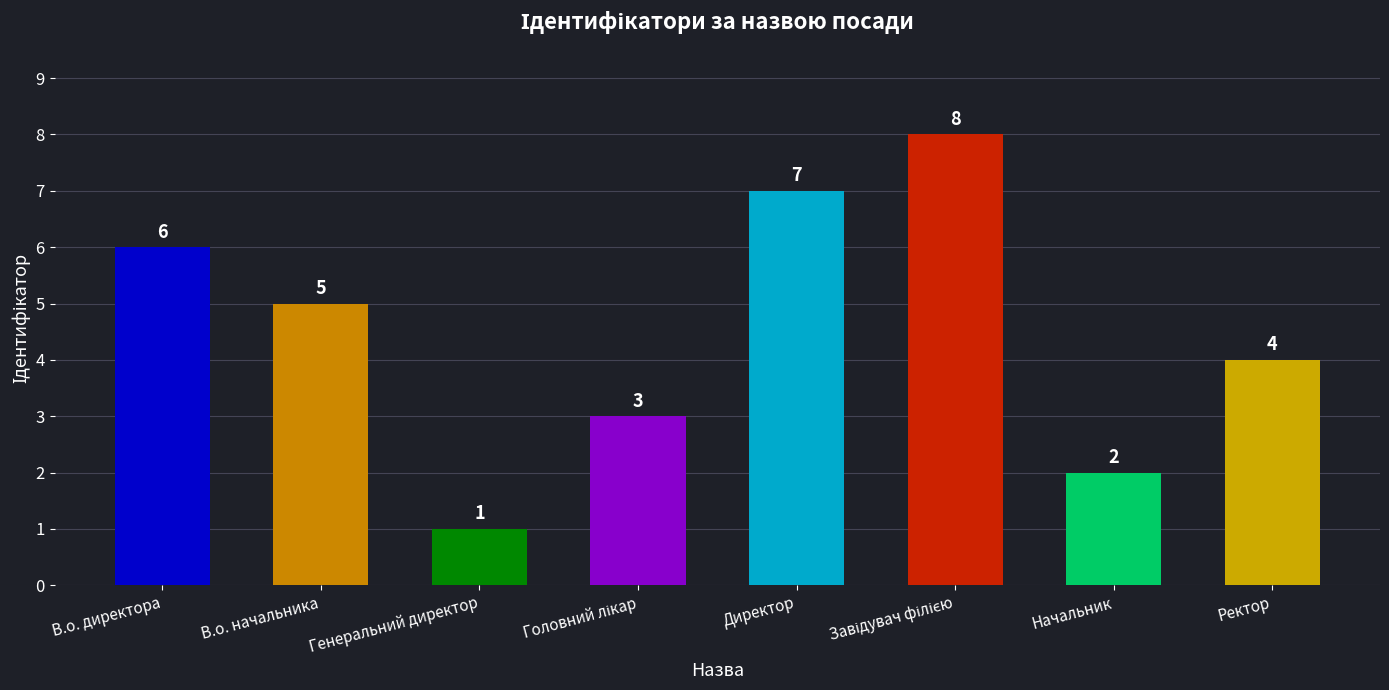

What is the change in value from Генеральний директор to Начальник?

+1